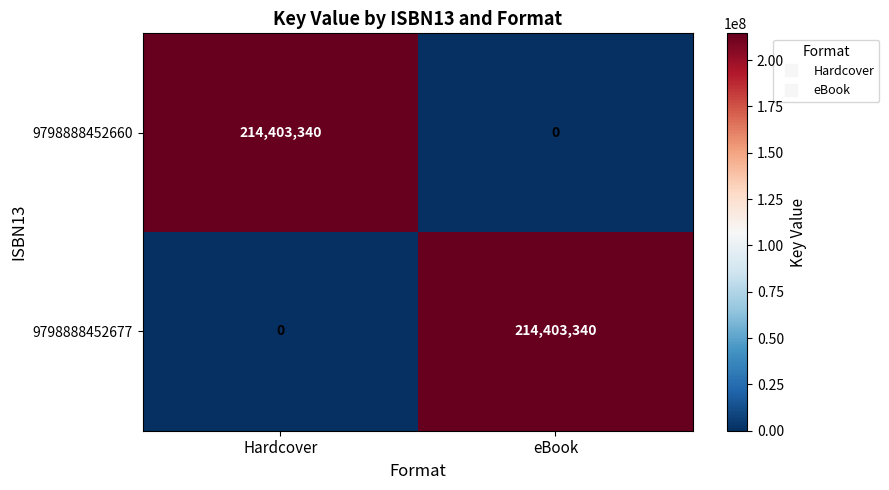

What is the total value across all series at Hardcover?

214403340